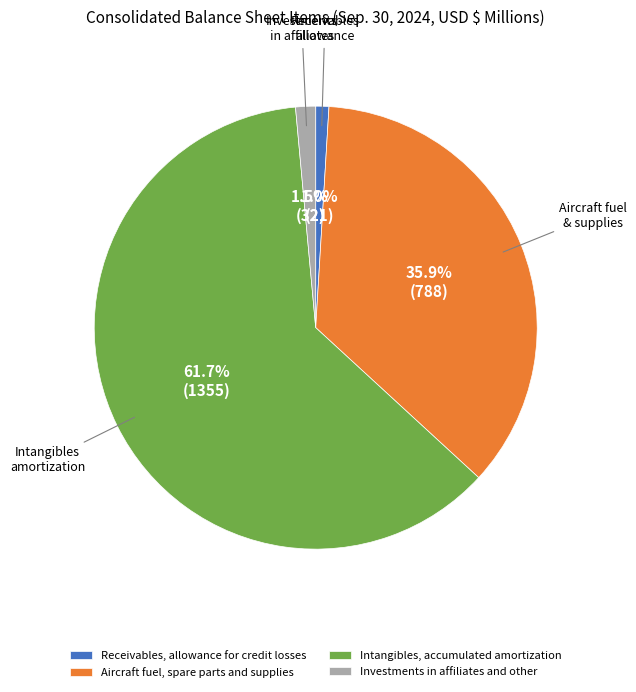

Is the sum of Receivables, allowance for credit losses and Investments in affiliates and other greater than half?

No